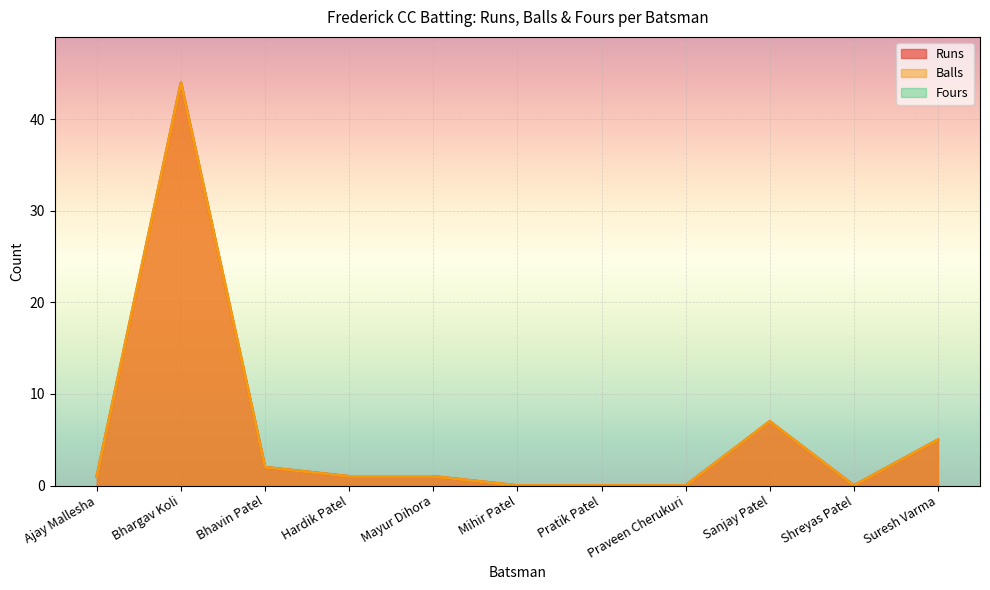

Which category has the highest value in the Runs series?

Bhargav Koli